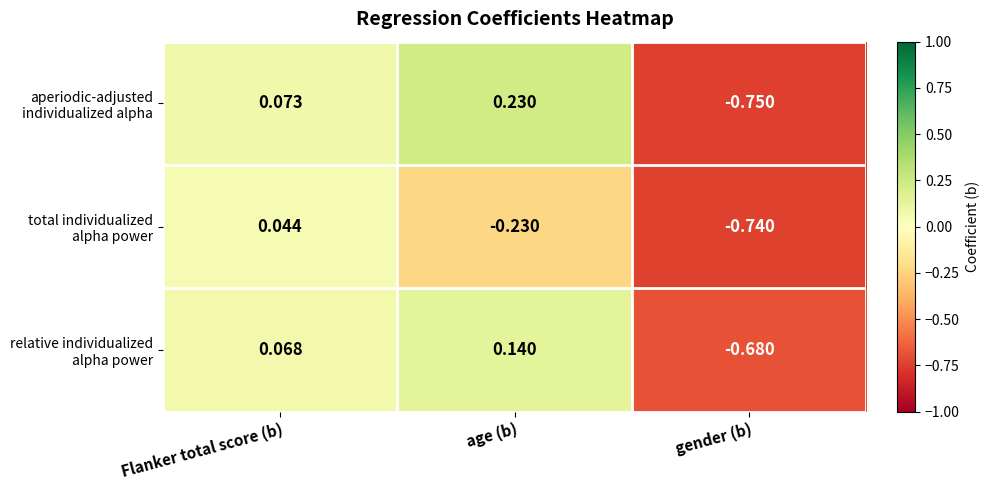

At which category is the sum across all series the highest?

Flanker total score (b)